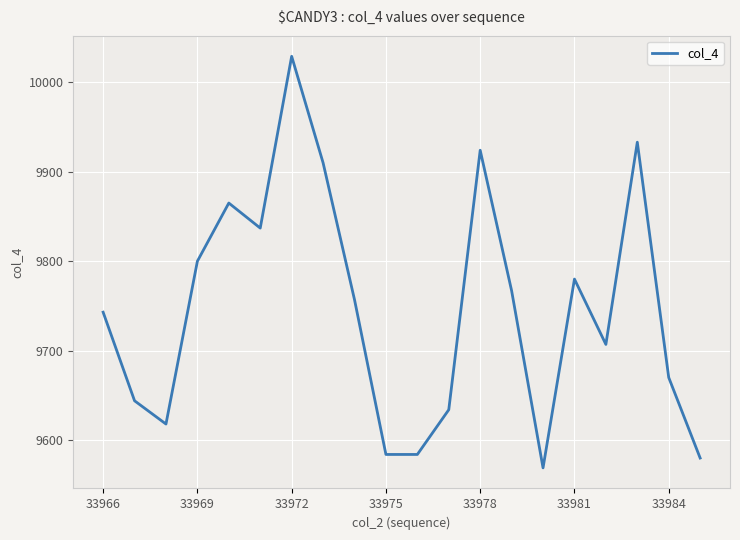

What is the smallest value displayed?

9569